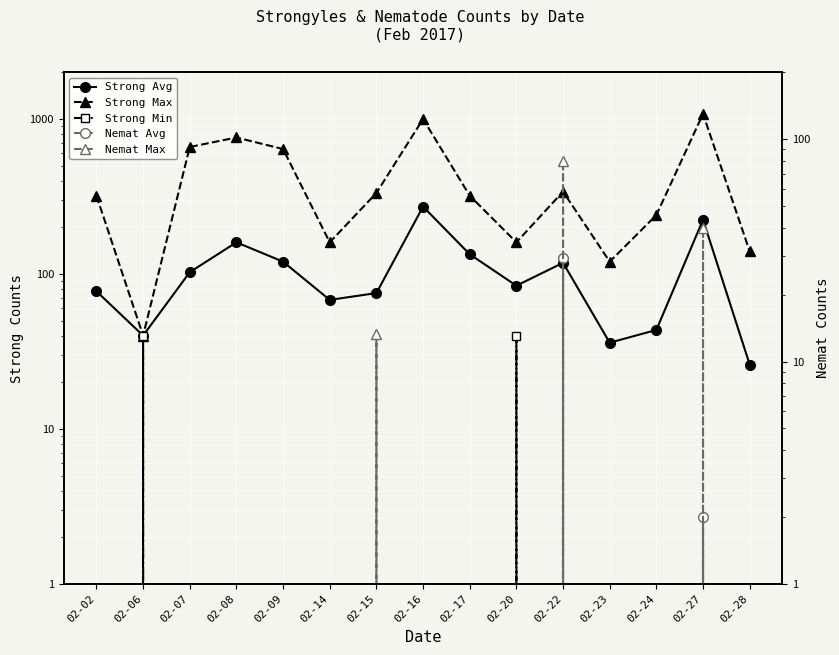

Between 02-27 and 02-07, which is larger?

02-27